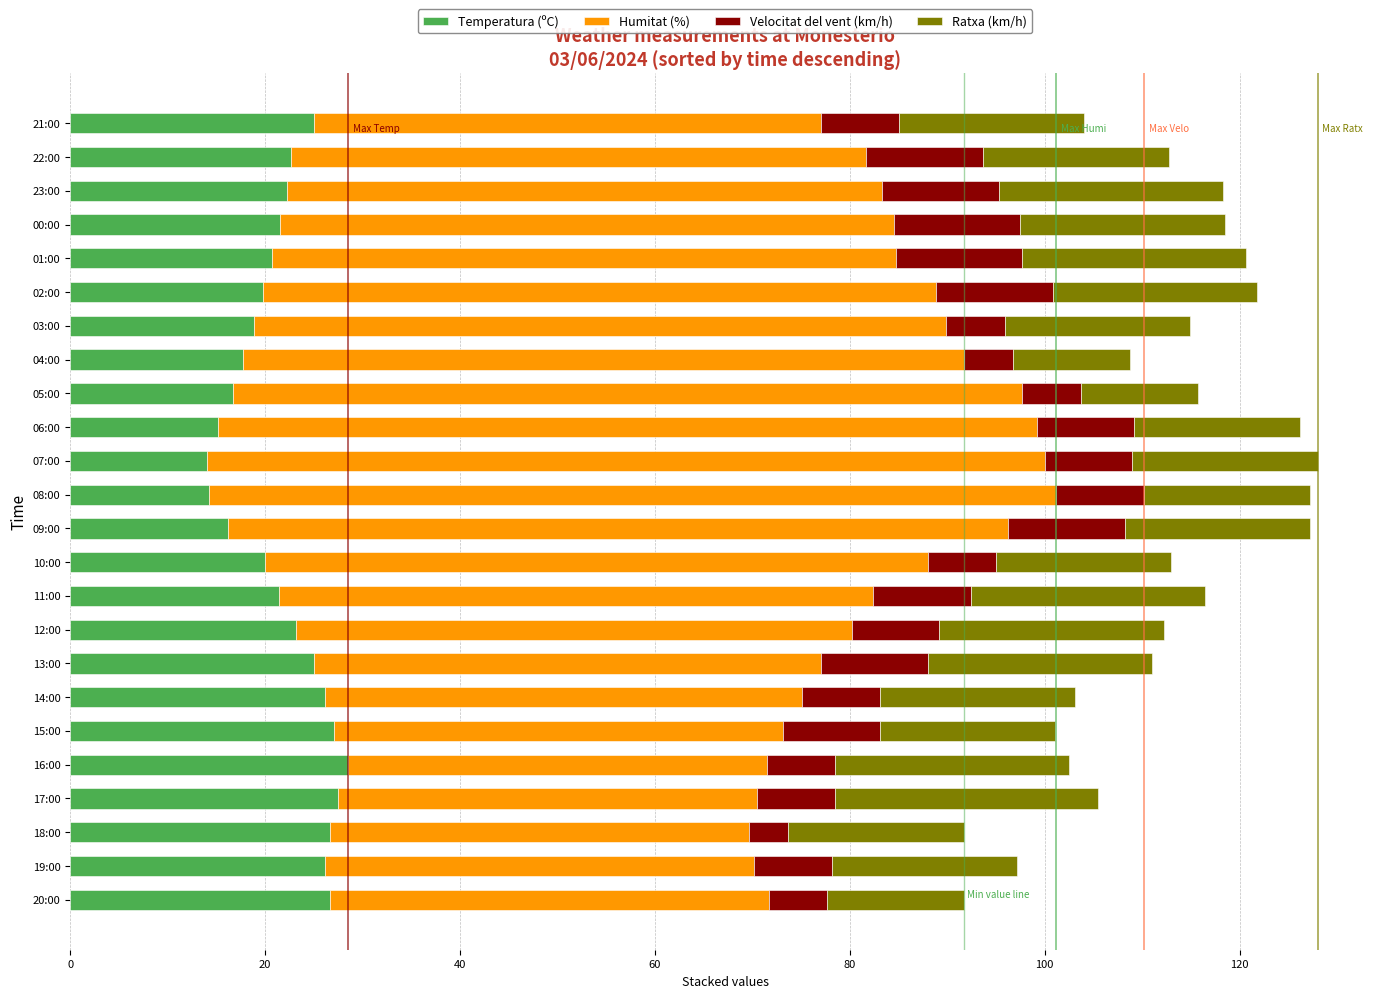

What is the total value across all series at 03:00?

114.9